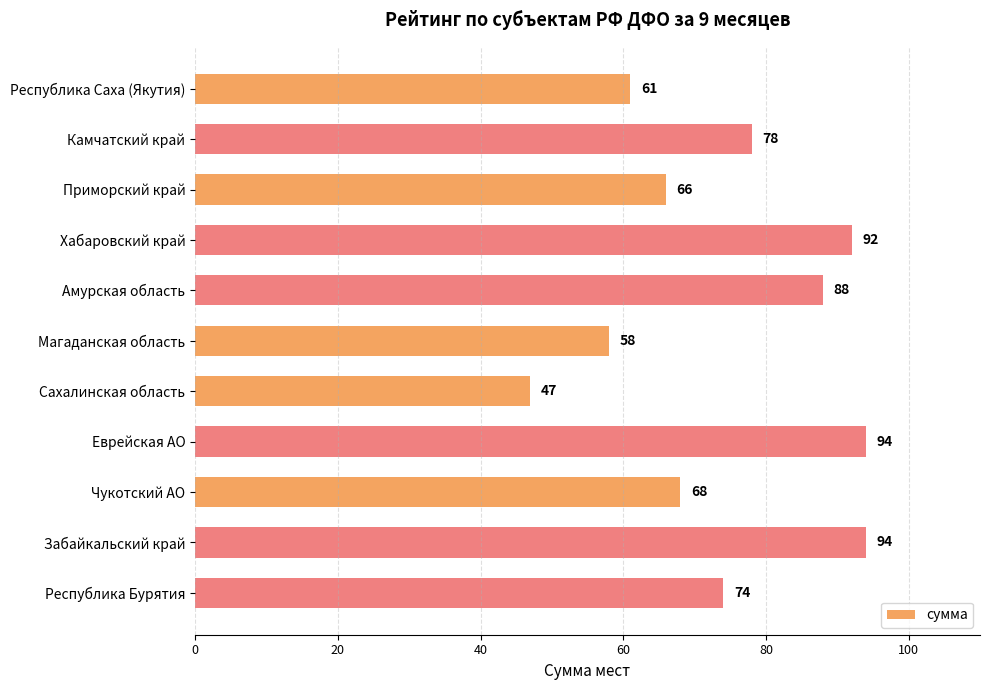

What is the sum of all values?

820